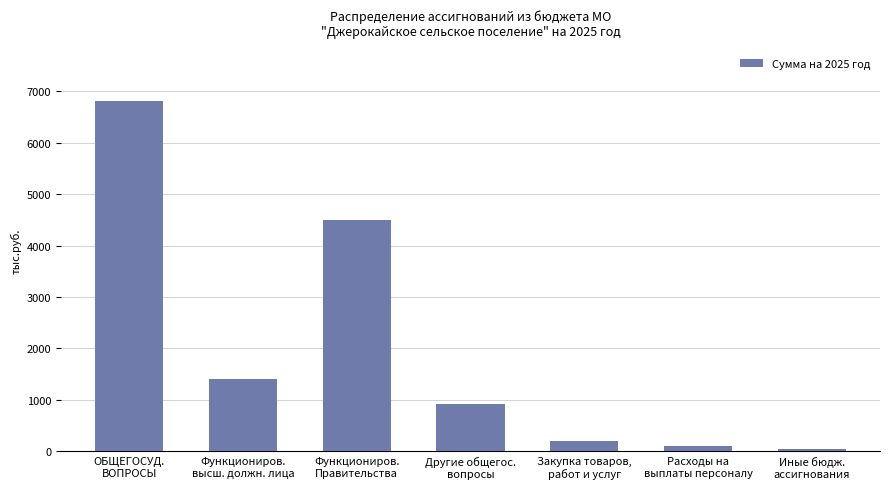

What is the difference between the values at Закупка товаров,
работ и услуг and ОБЩЕГОСУД.
ВОПРОСЫ?

6609.5